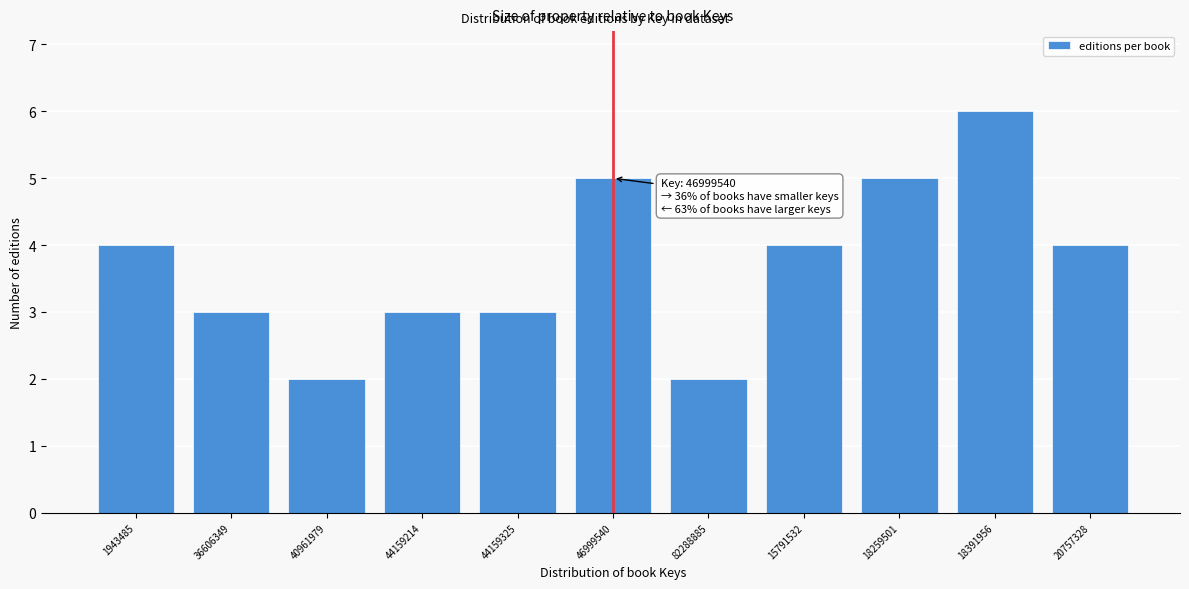

Reading left to right, extract all data points from this chart.

1943485=4	36606349=3	40961979=2	44159214=3	44159325=3	46999540=5	82288885=2	15791532=4	18259501=5	18391956=6	20757328=4